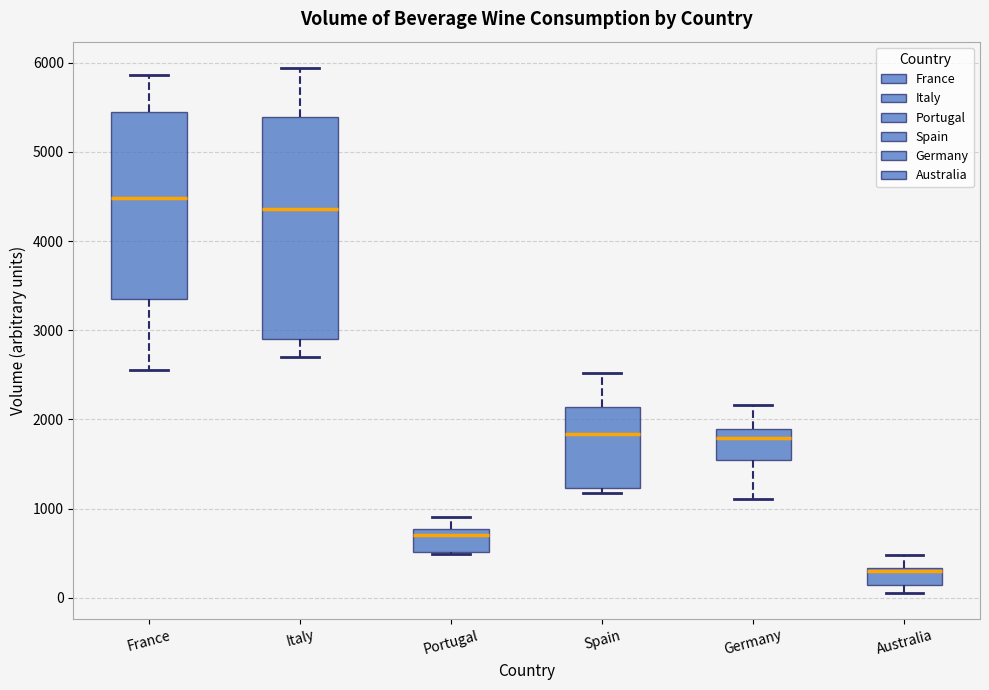

Which box is the tallest, from its lower edge to its upper edge?

Italy